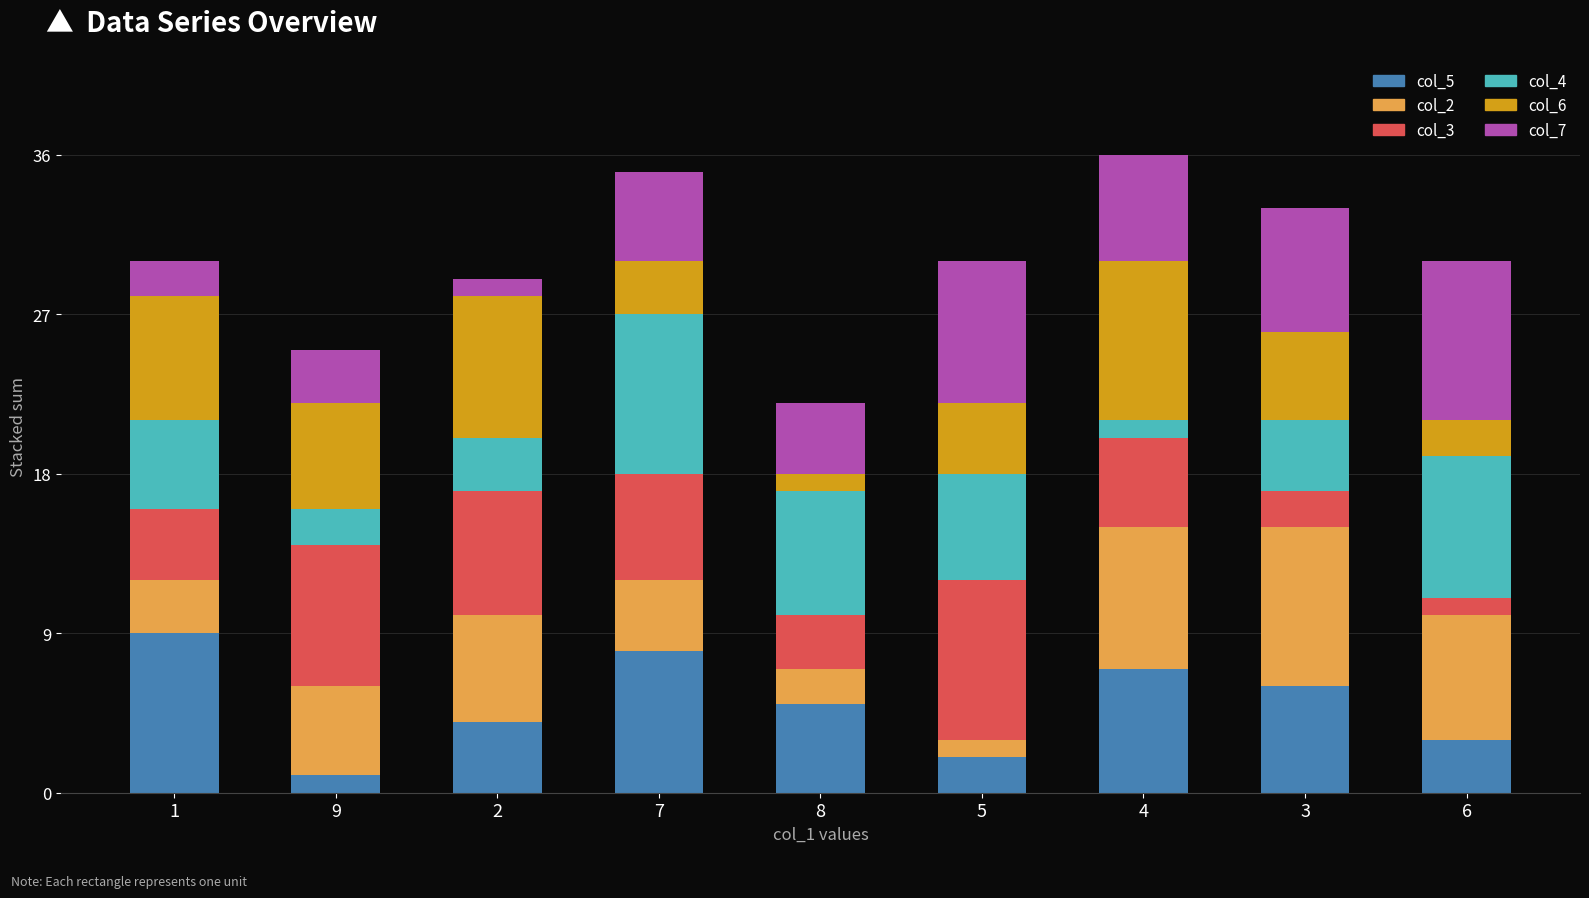

What are all the series names shown in the legend?

col_5, col_2, col_3, col_4, col_6, col_7